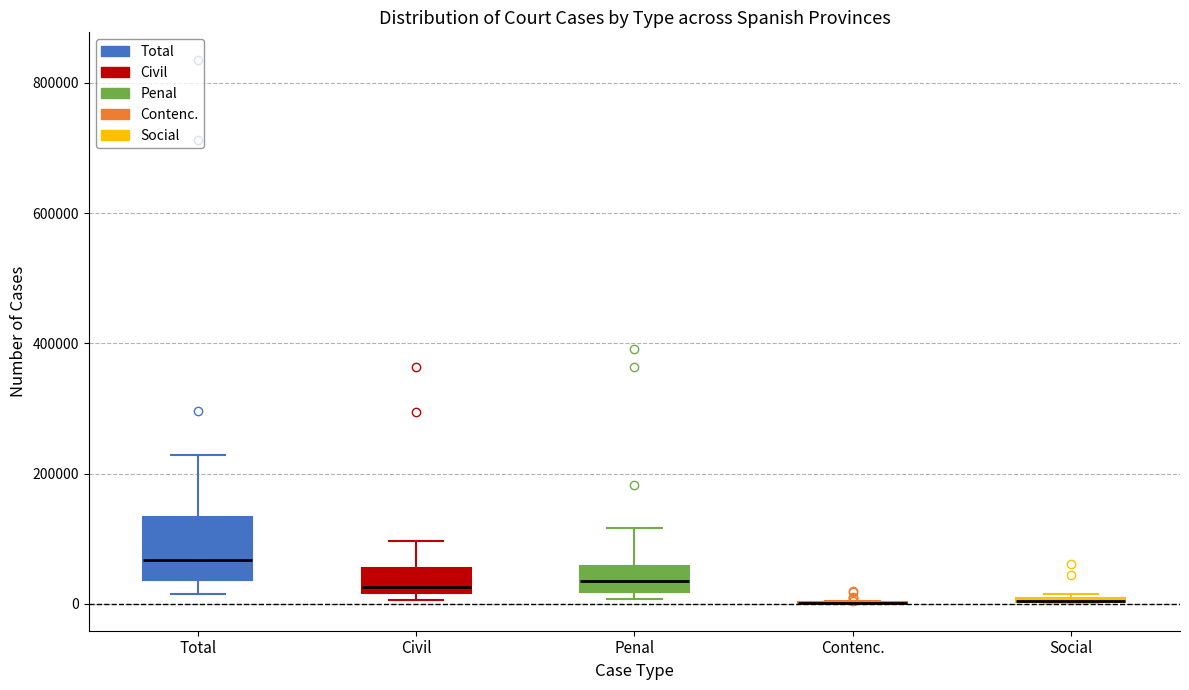

Which box is the tallest, from its lower edge to its upper edge?

Total